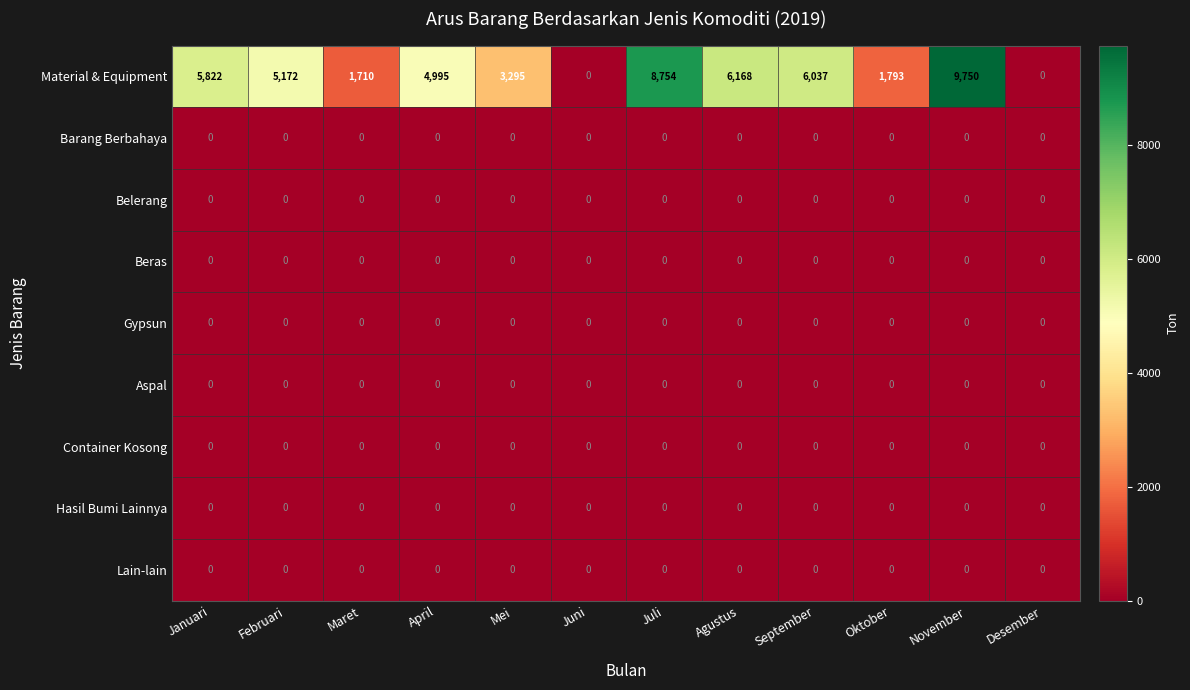

The Beras series shows 0 at Januari. True or false?

True